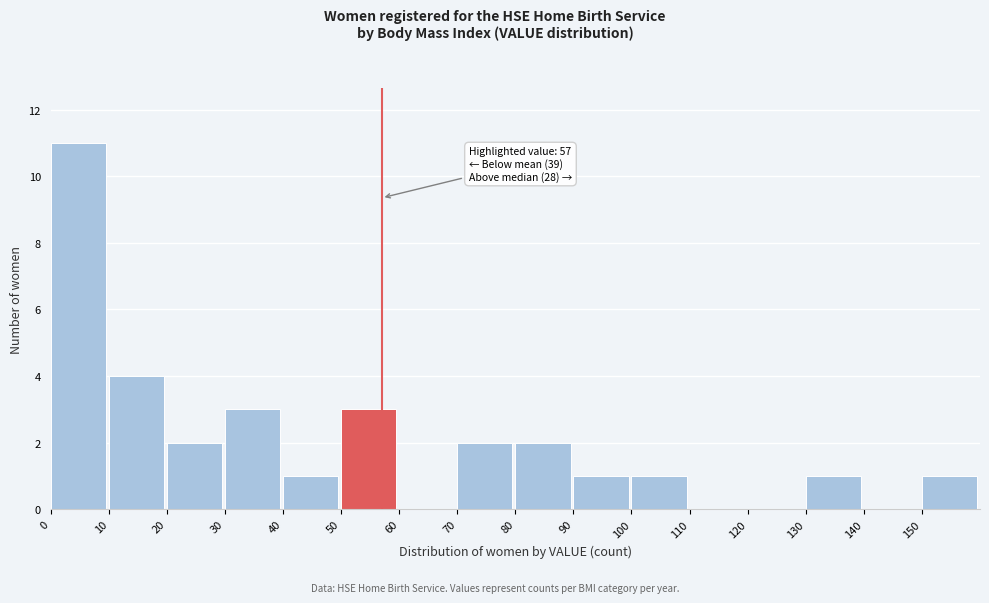

Over which range of the x-axis is the bar tallest?

0 to 10